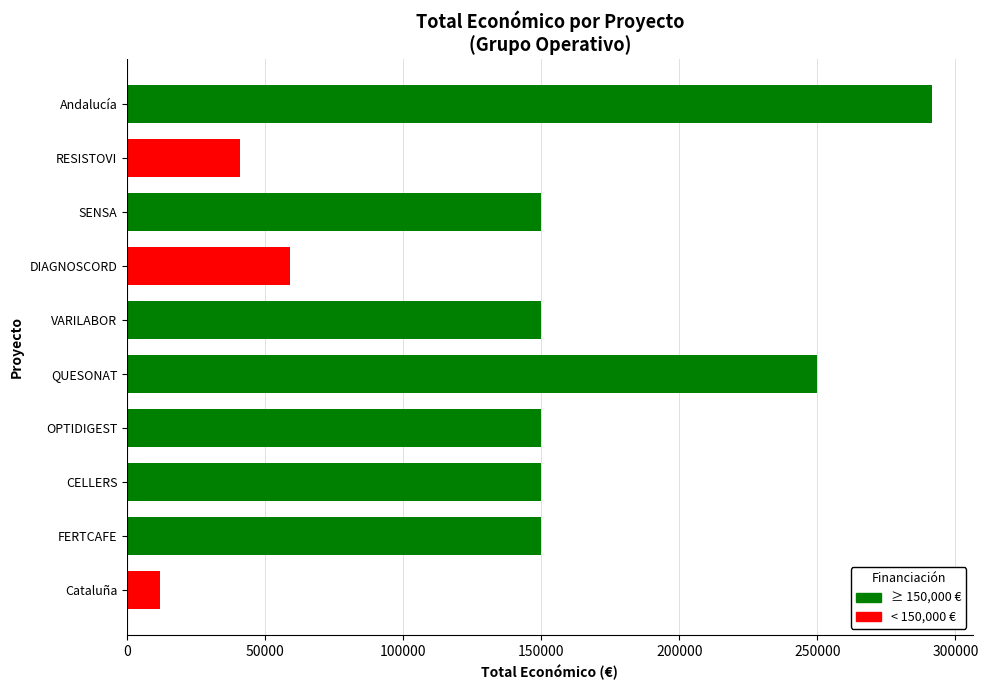

Which category has the highest value across all series?

Andalucía